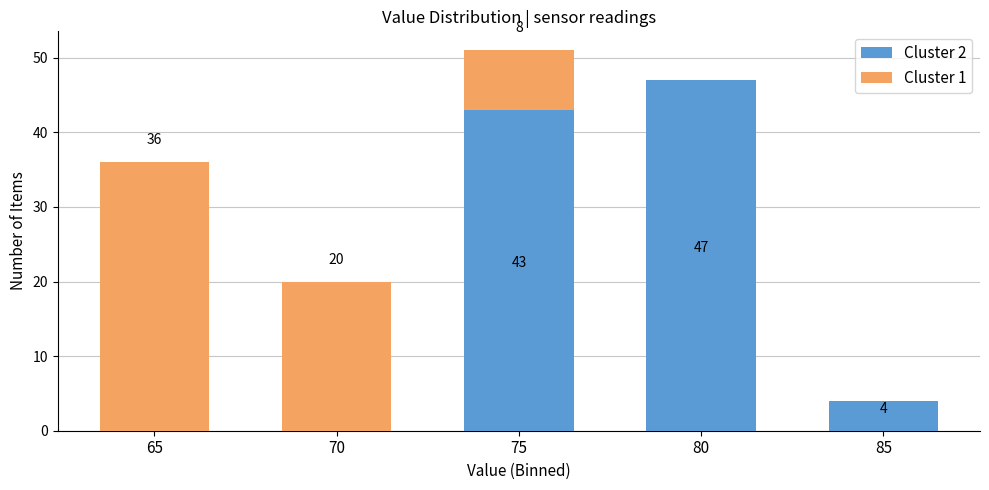

Reading left to right, transcribe the values for Cluster 2.

65=0	70=0	75=43	80=47	85=4